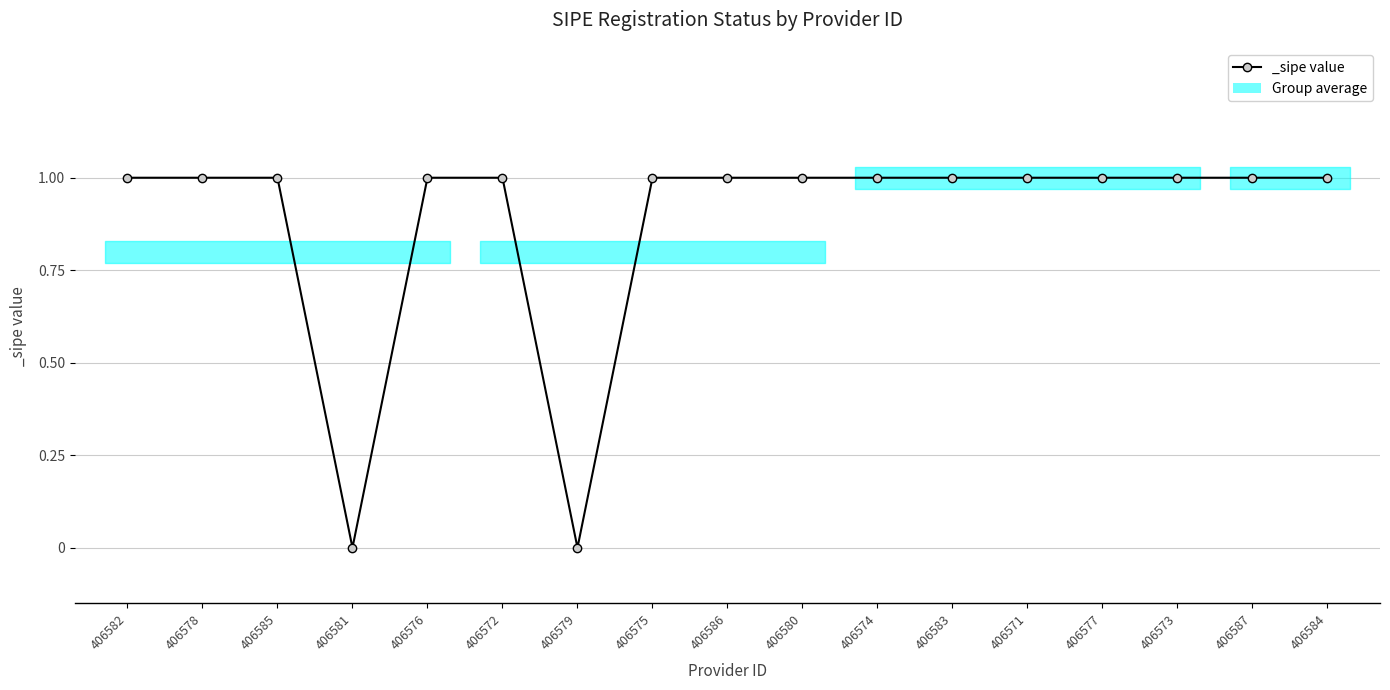

What is the maximum value shown in the chart?

1